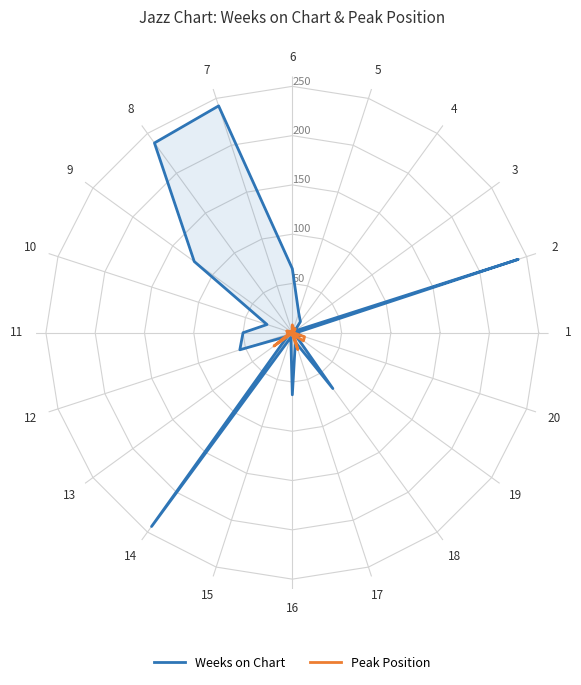

After their last crossing, which series has the higher values: Weeks on Chart or Peak Position?

Weeks on Chart